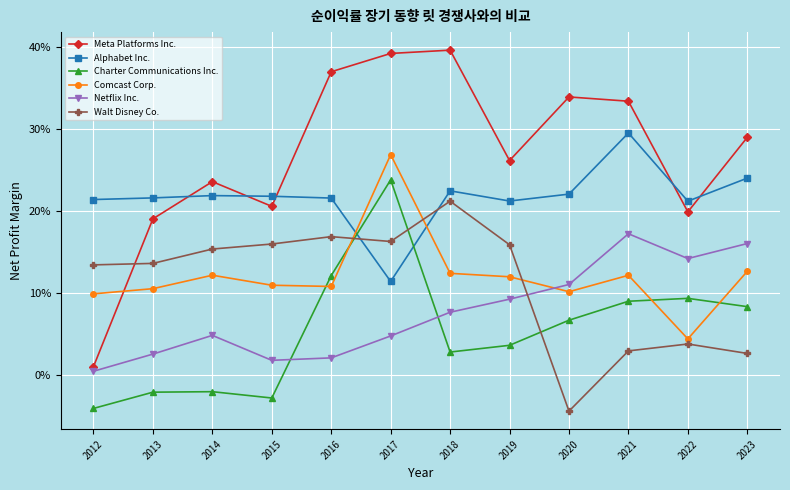

How many interior local peaks does the Meta Platforms Inc. series have?

3